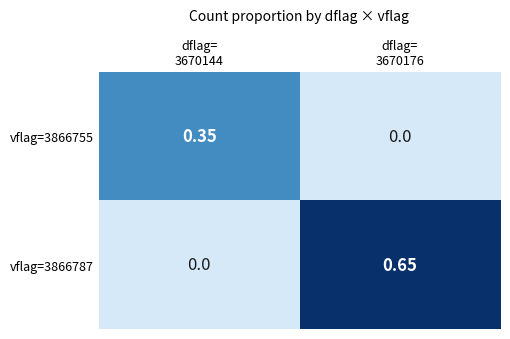

Reading right to left, transcribe all the data shown in this chart.

vflag=3866755: dflag=
3670176=0.0	dflag=
3670144=0.3
vflag=3866787: dflag=
3670176=0.7	dflag=
3670144=0.0